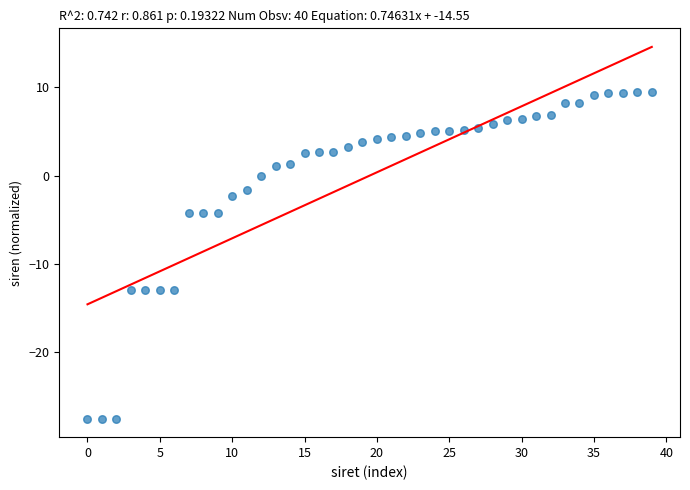

What is the range of Y values (max minus min)?

37.0